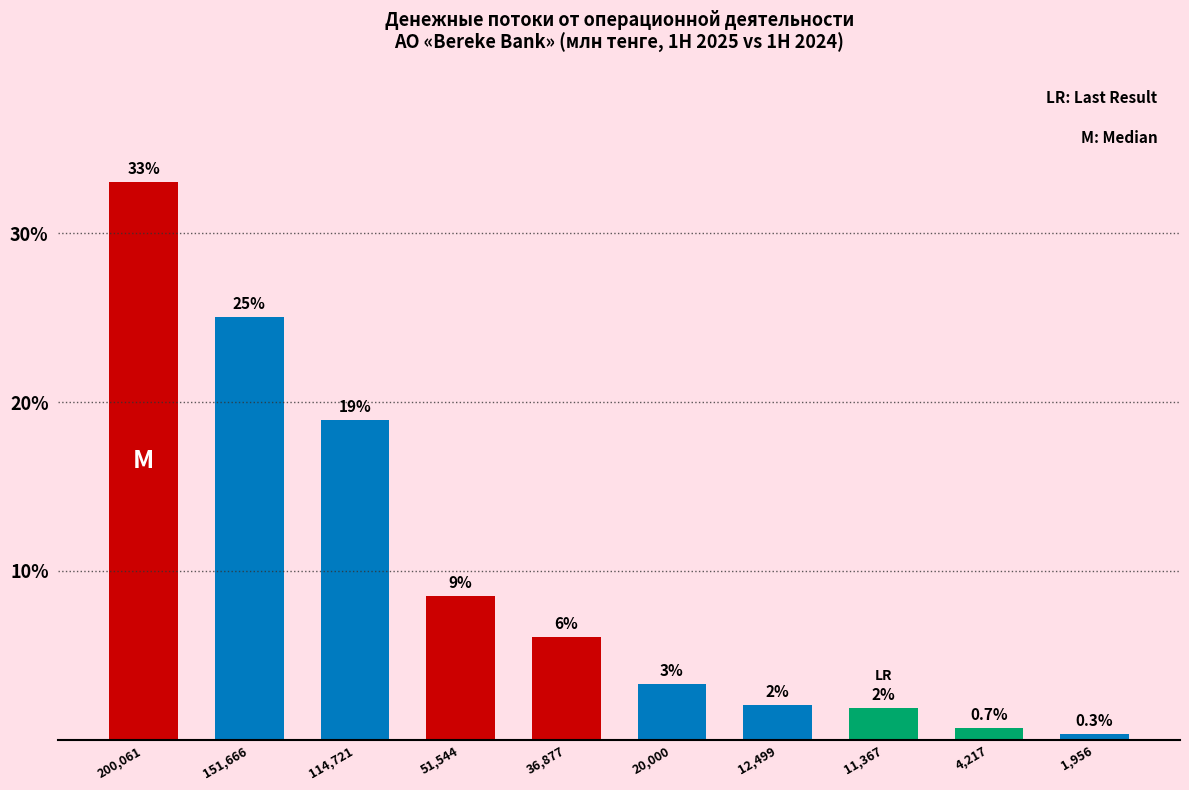

What position from the left is 4,217?

9